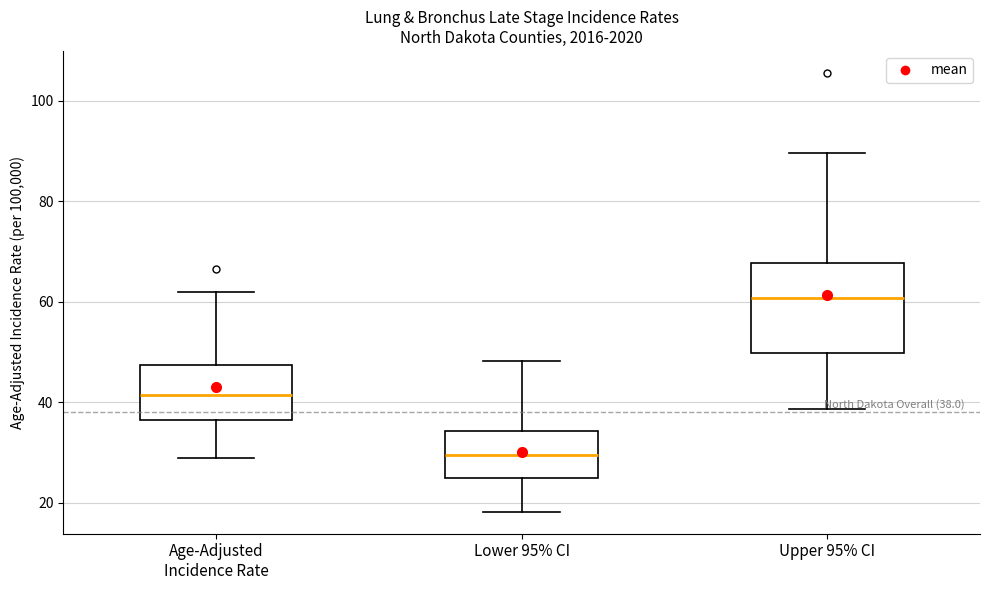

Comparing the boxes themselves (not the whiskers), which one is the tallest?

Upper 95% CI